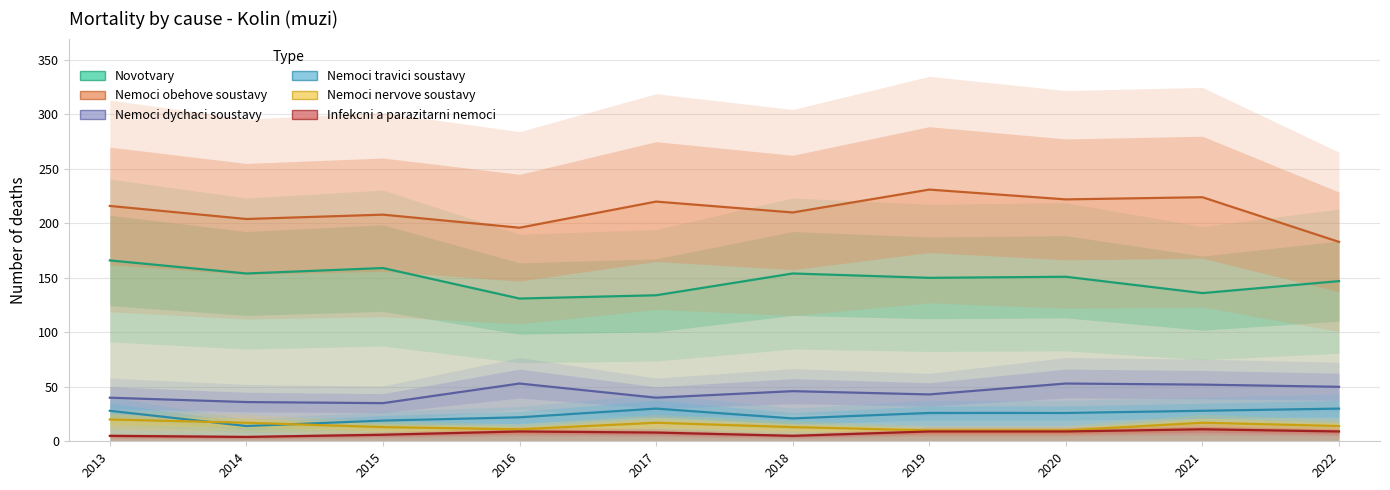

At 2020, list the series in order from largest to smallest.

Nemoci obehove soustavy, Novotvary, Nemoci dychaci soustavy, Nemoci travici soustavy, Nemoci nervove soustavy, Infekcni a parazitarni nemoci